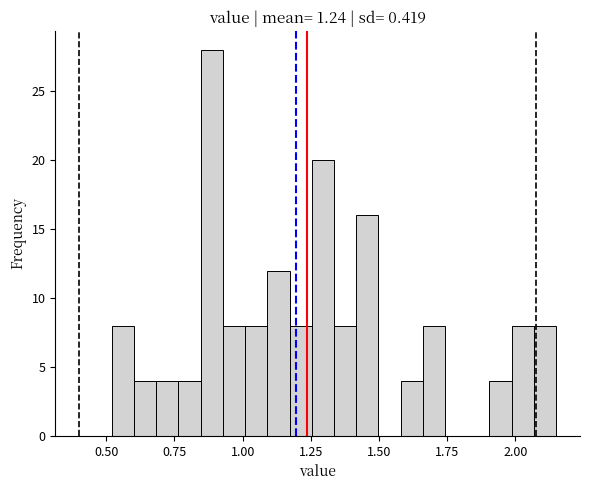

Read against the x-axis, roughly where is the centre of the tallest bar?

0.90